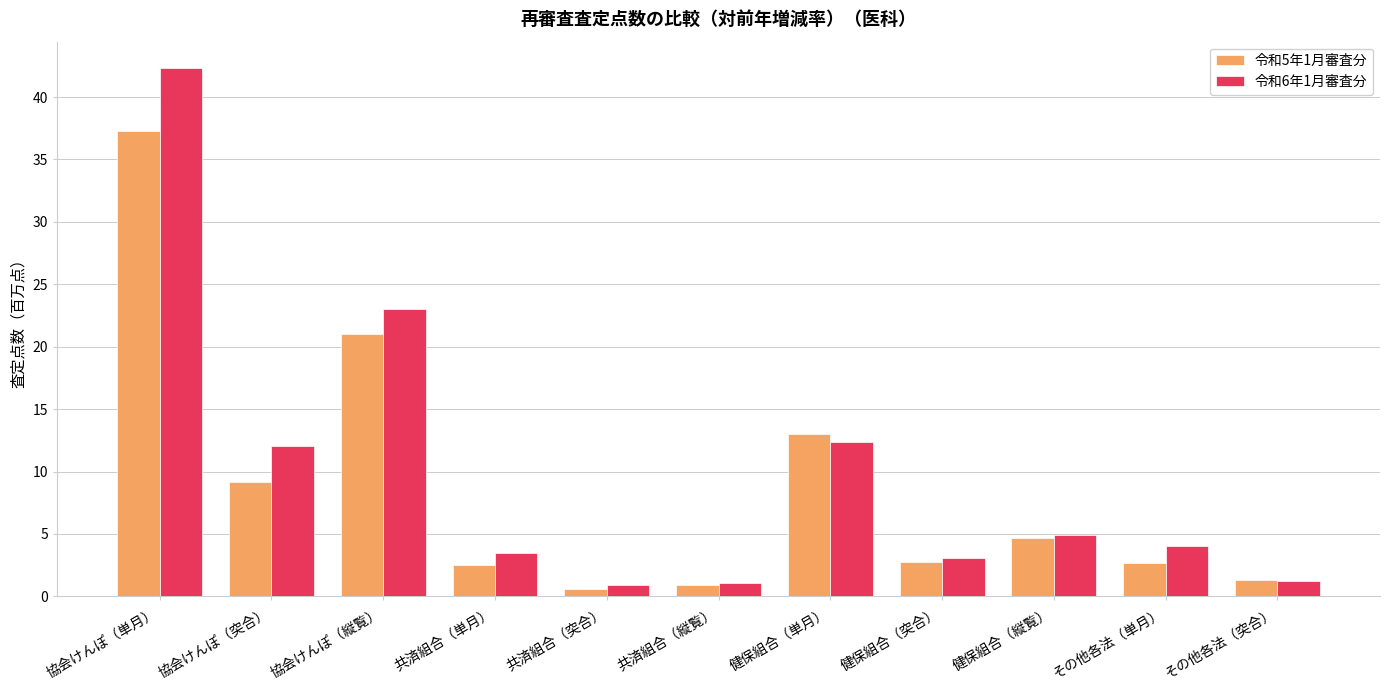

What position from the left is 協会けんぽ（単月）?

1